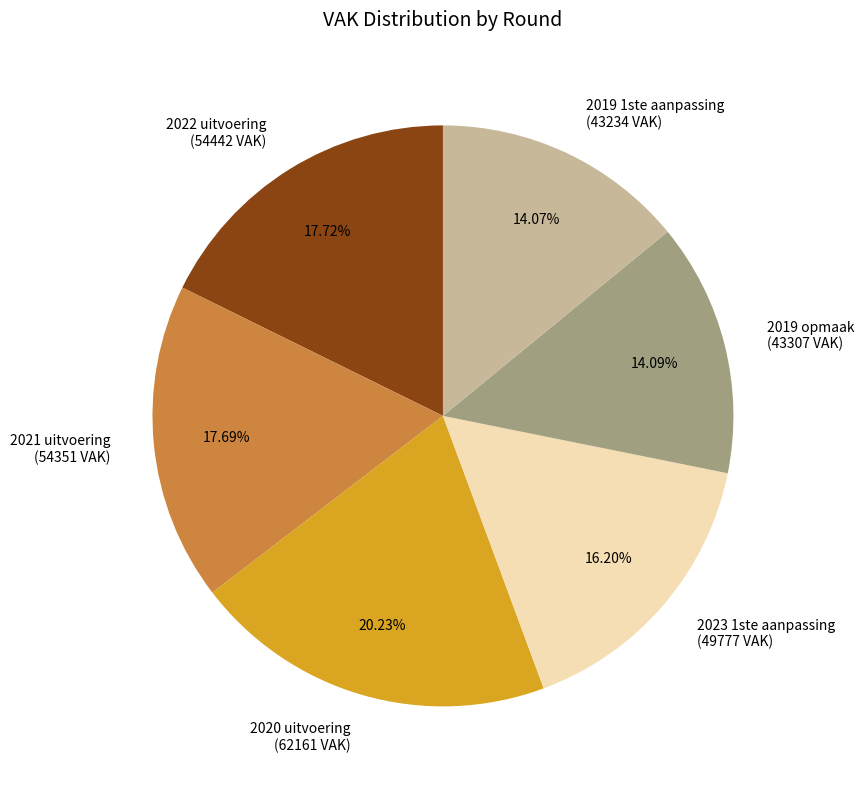

Which has a higher value, 2023 1ste aanpassing (49777 VAK) or 2022 uitvoering (54442 VAK)?

2022 uitvoering (54442 VAK)